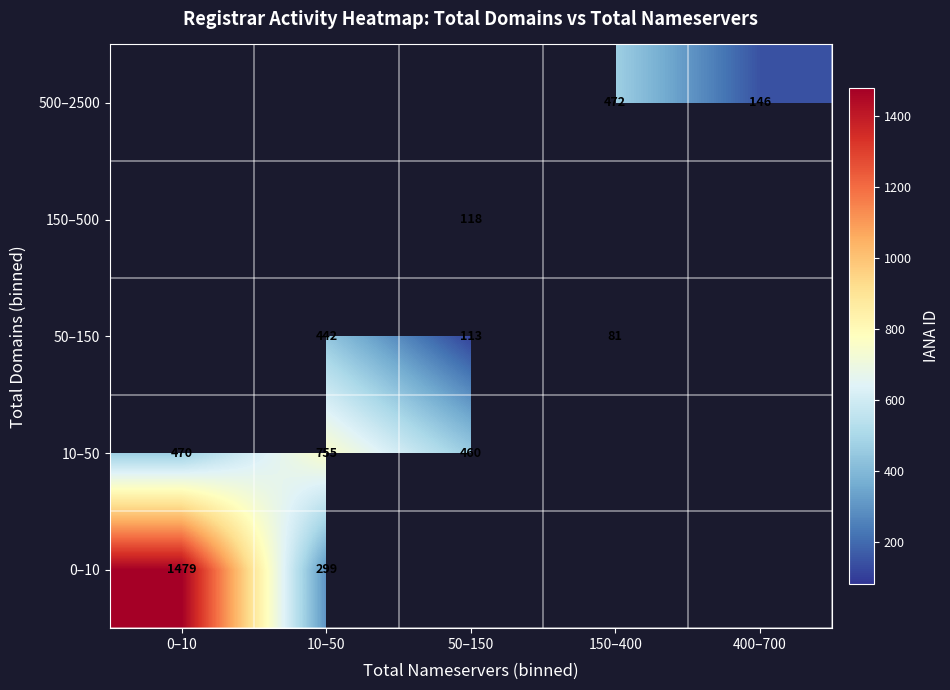

Is the value of 10–50 at 10–50 greater than the value of 500–2500 at 400–700?

Yes